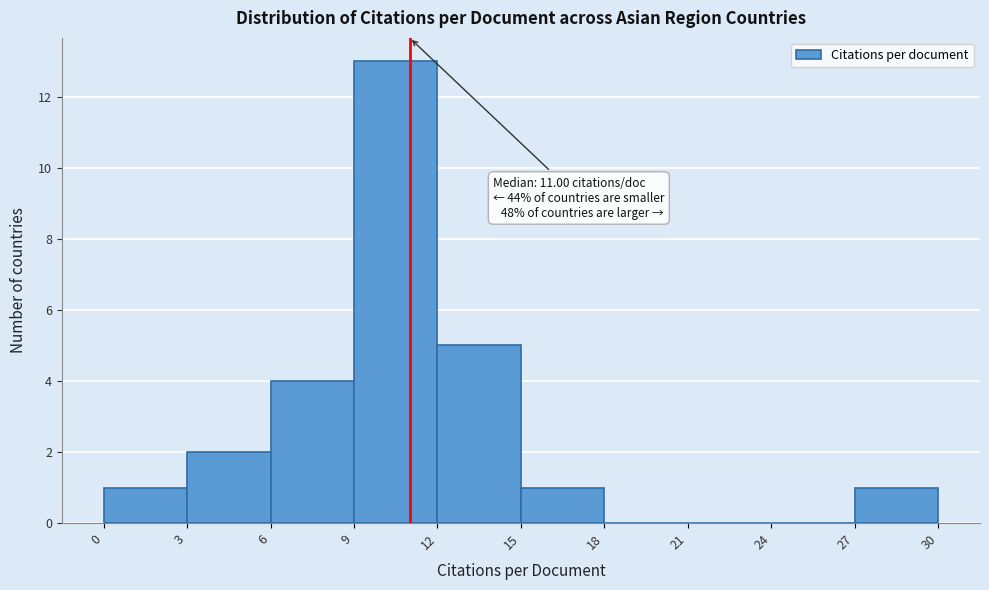

Which range on the x-axis has the tallest bar?

9 to 12